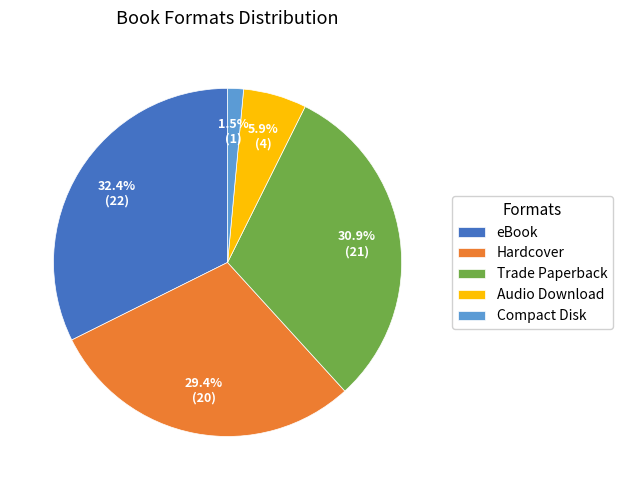

Is the sum of Compact Disk and Audio Download greater than half?

No